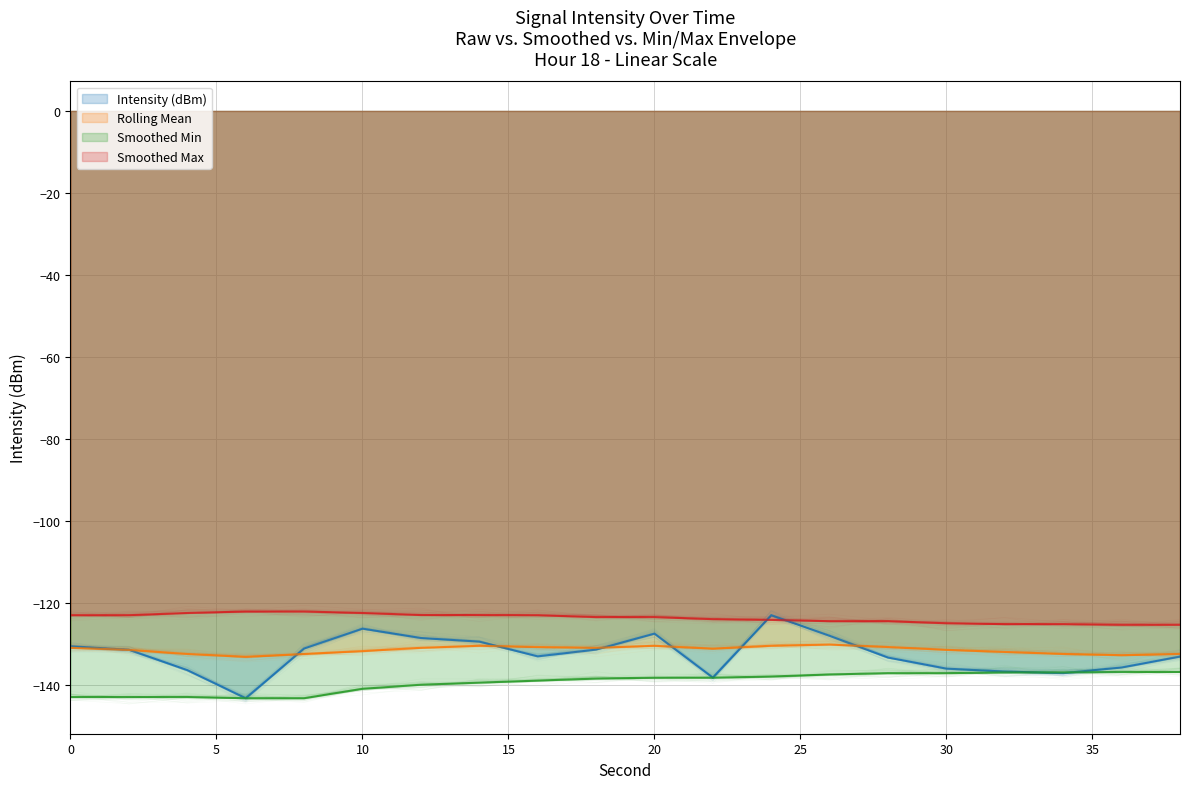

How many series are shown in this chart?

4